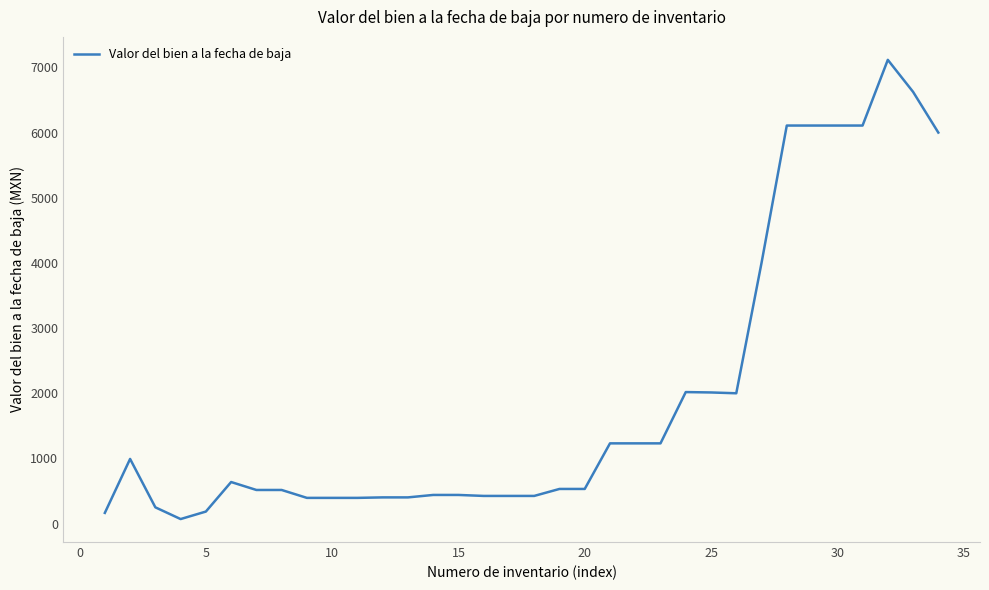

What is the greatest value displayed?

7116.0